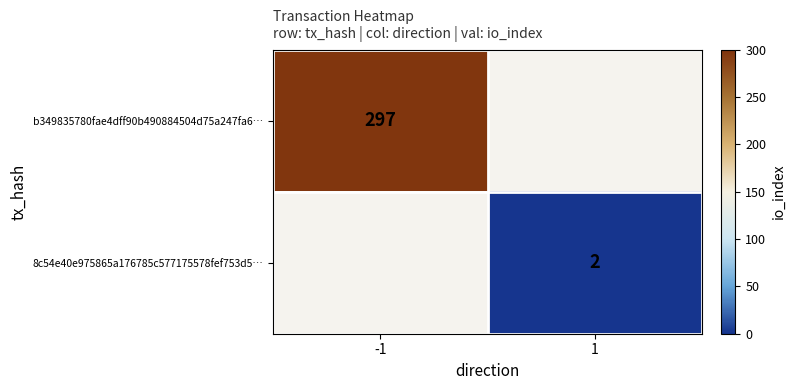

Is it true that b349835780fae4dff90b490884504d75a247fa6… equals 88 at -1?

False